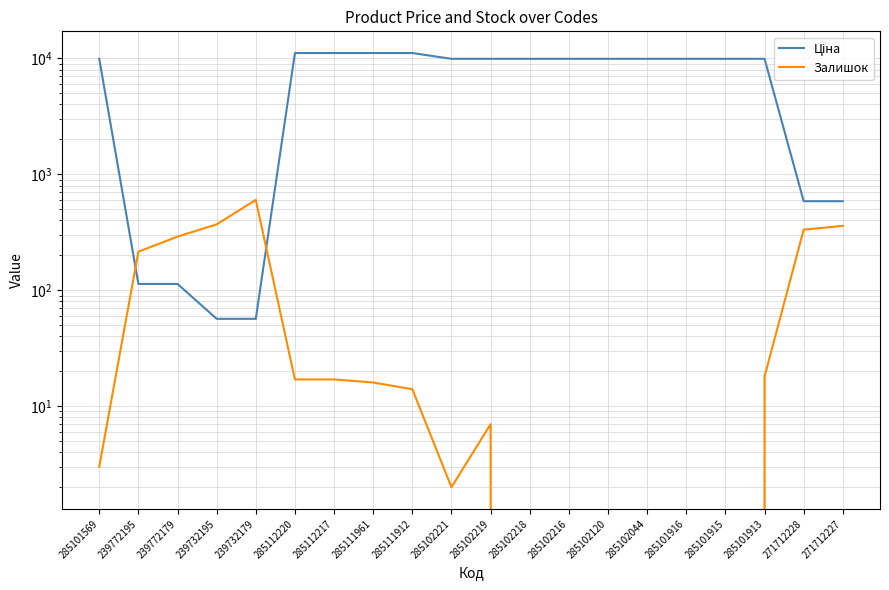

Which label corresponds to the smallest value in the chart?

285102218